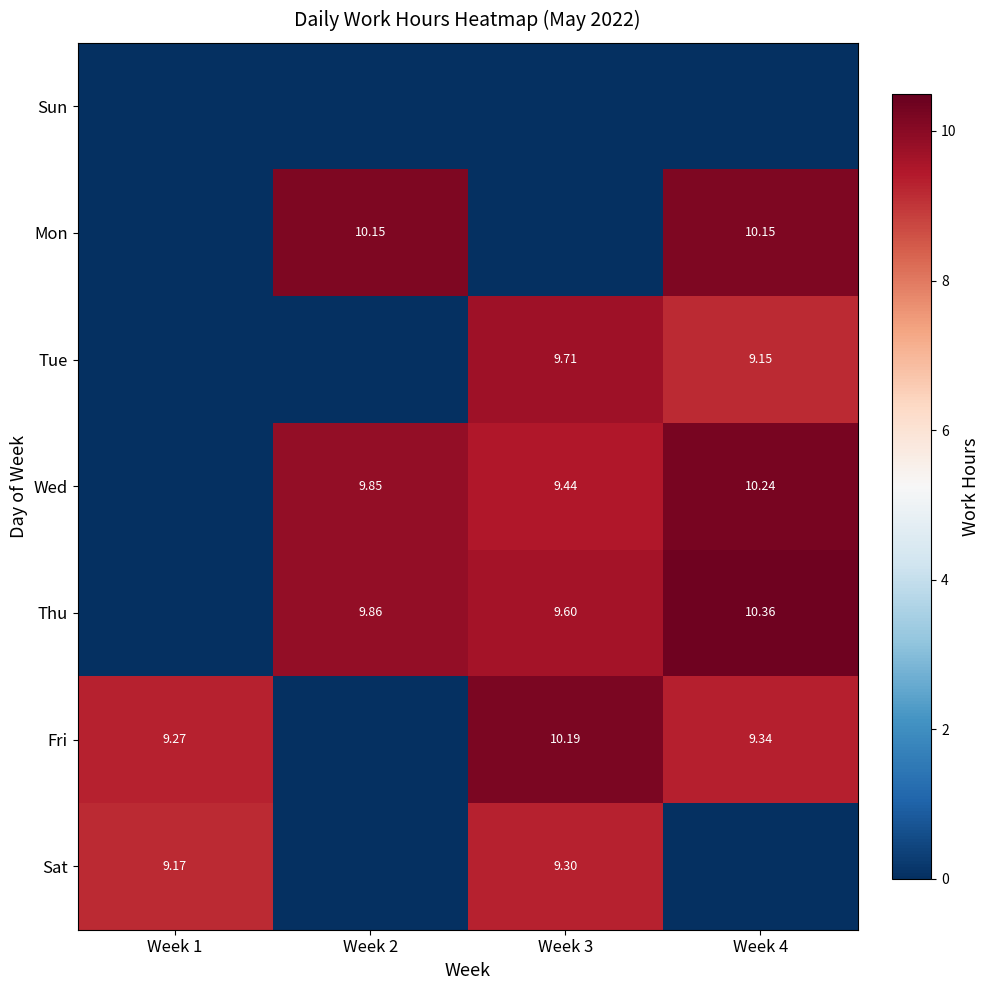

How many distinct data groups are displayed?

7